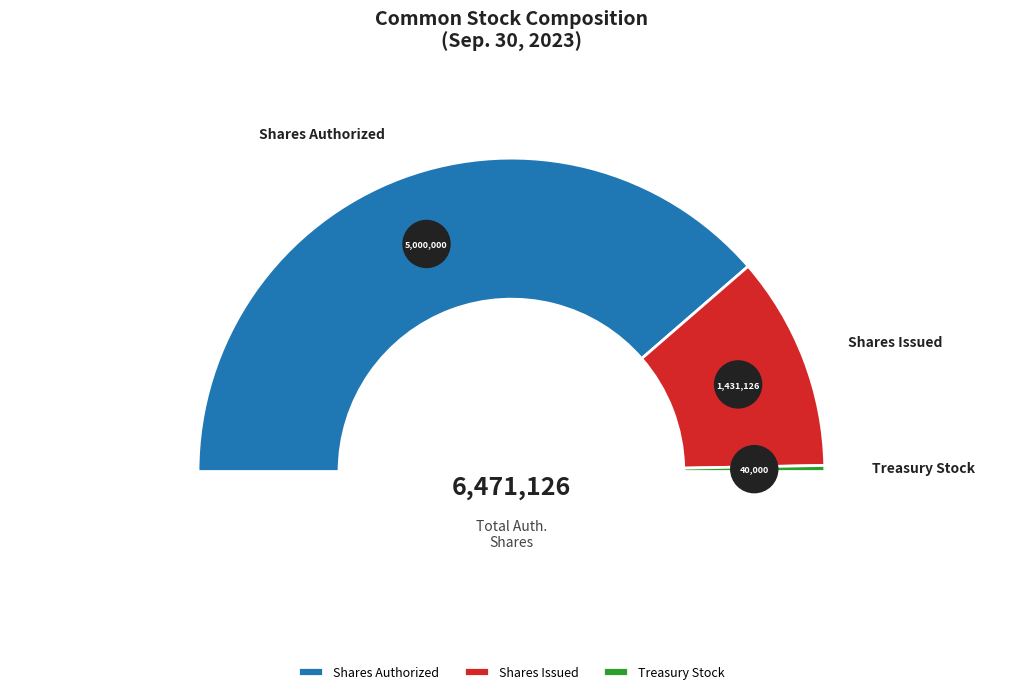

Approximately how many times larger is the value at Common Stock Shares Authorized compared to Treasury Stock?

125.0